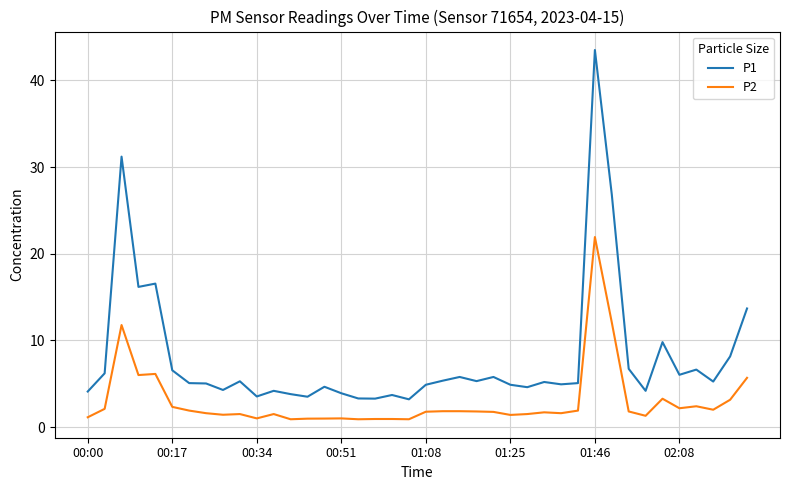

Which series has the largest range (max minus min)?

P1